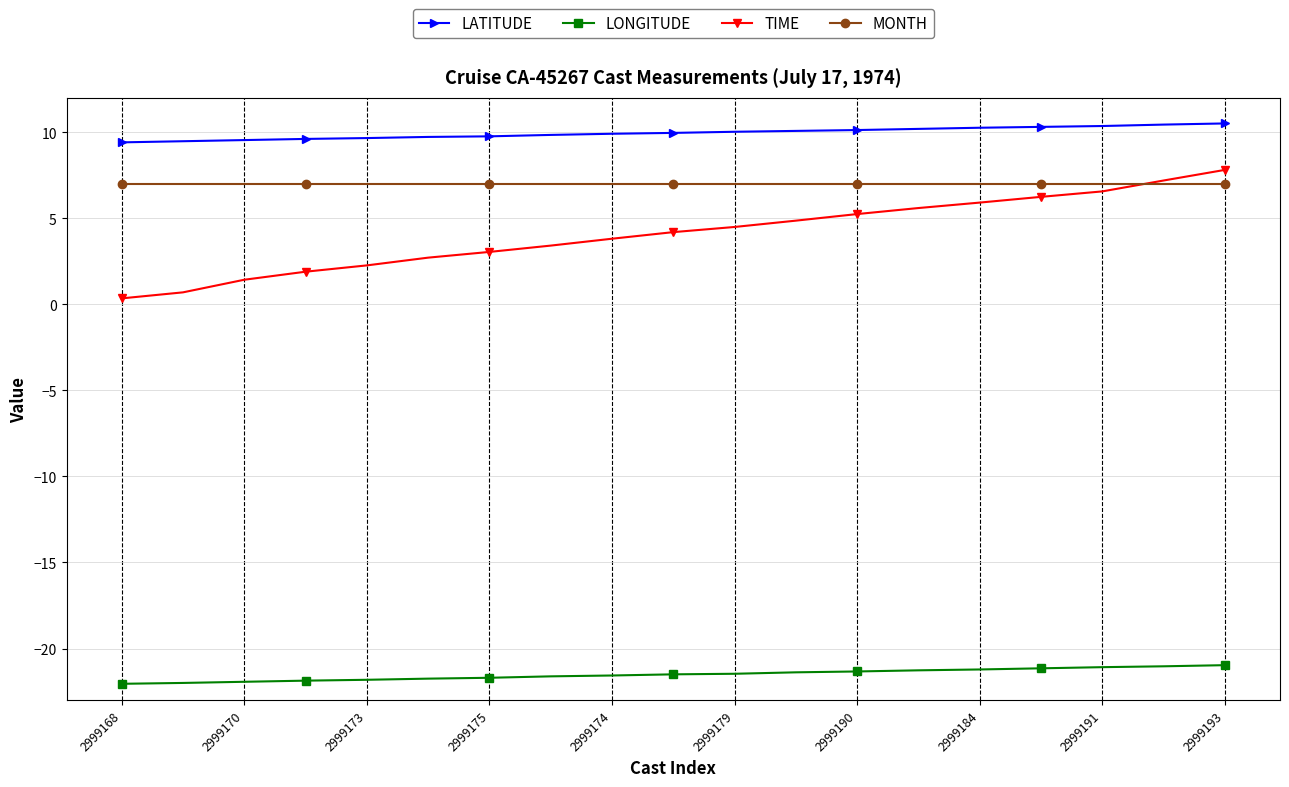

Which series has the largest total across all categories?

LATITUDE